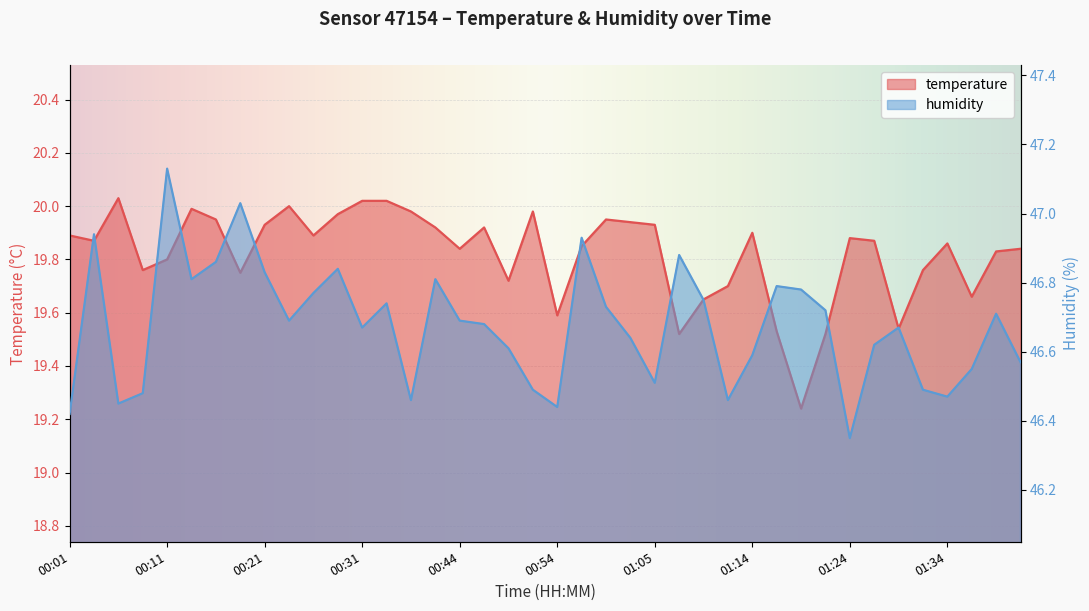

Between 00:29 and 01:37, which series saw the biggest shift?

temperature